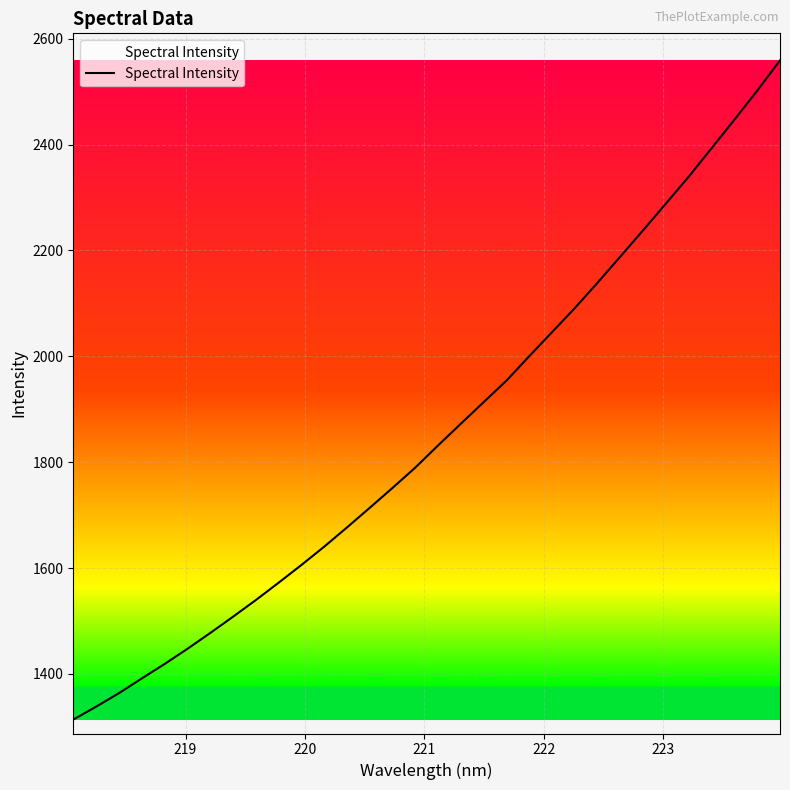

The chart shows a value of 3001.3 at 15. True or false?

False